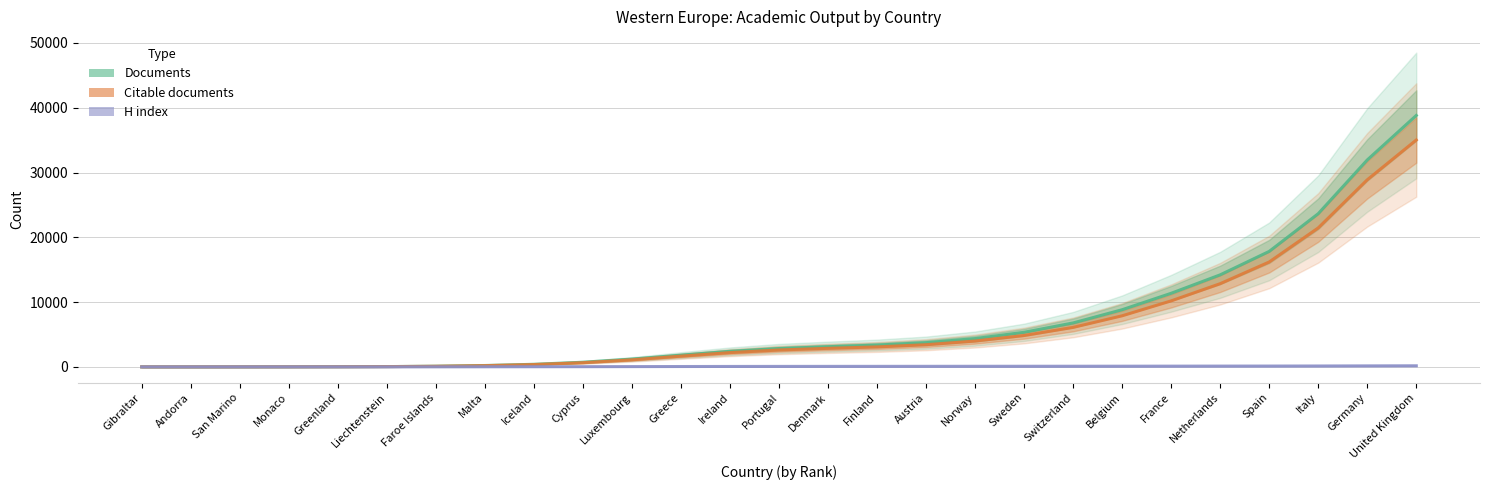

How many lines are shown in the chart?

3